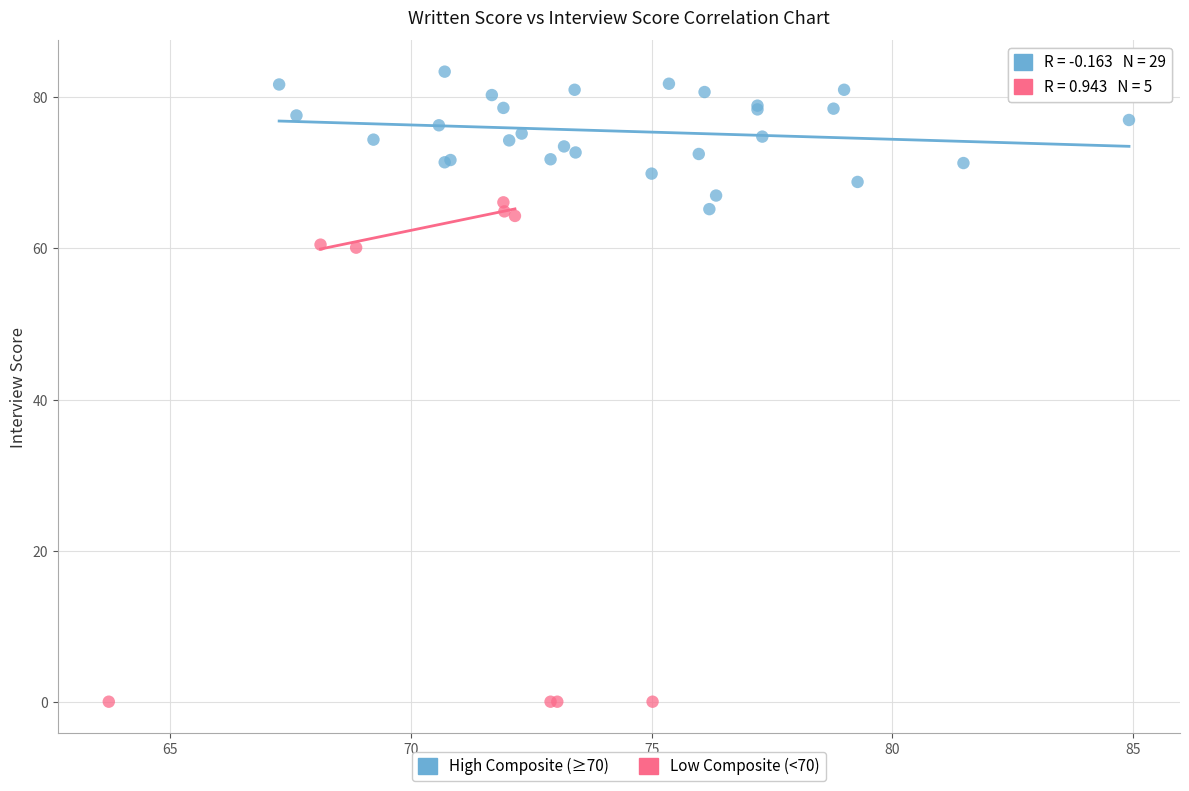

Which series has the largest Y range (max minus min)?

Low Composite (<70)